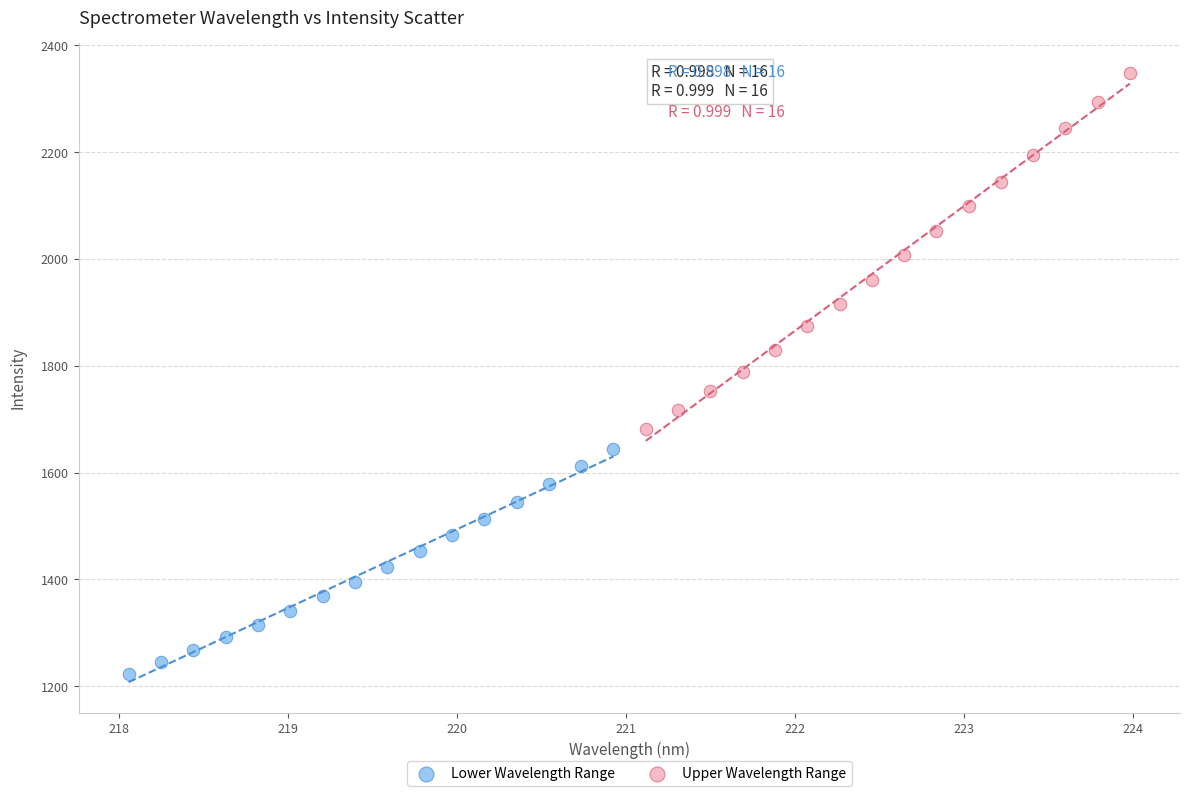

What are all the series names shown in the legend?

Lower Wavelength Range, Upper Wavelength Range